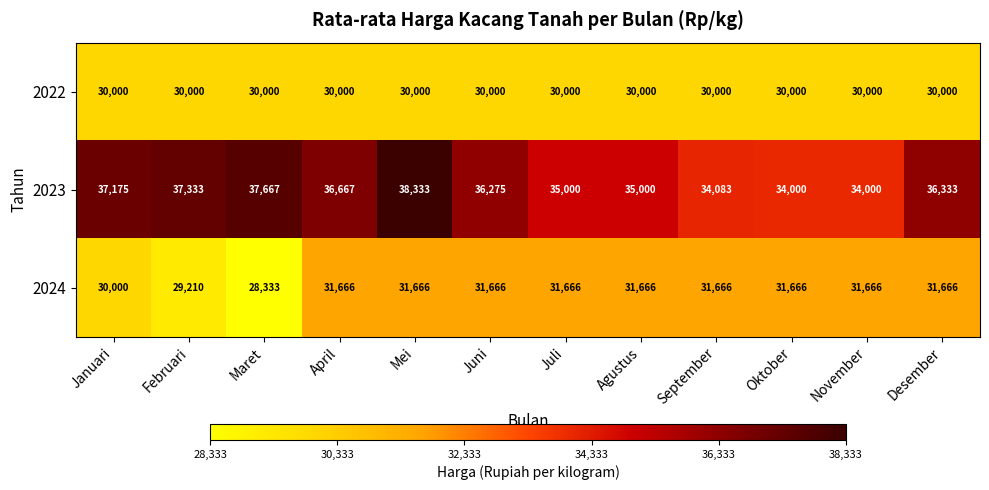

How many series are shown in this chart?

3